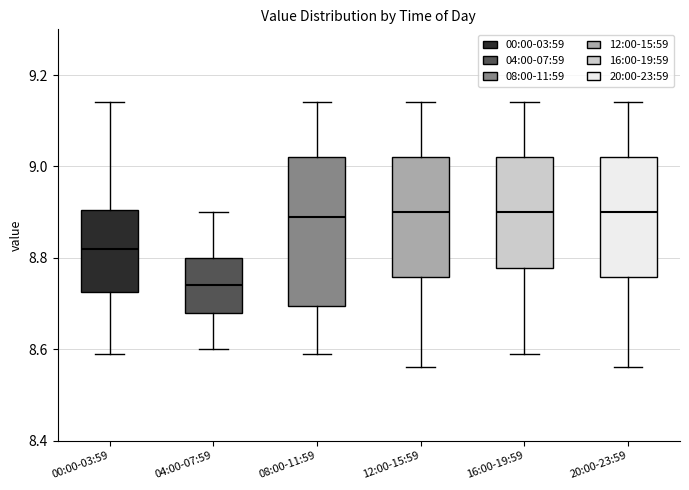

Reading left to right, transcribe this box plot: for each box, give where its median line is, the range the box spans, and where its two whiskers end, as read against the y-axis. The values are not printed on the chart, so give them approximately, as read against the axis.

00:00-03:59: median 8.82, box 8.72 to 8.90, whiskers 8.60 to 9.14
04:00-07:59: median 8.74, box 8.68 to 8.80, whiskers 8.60 to 8.90
08:00-11:59: median 8.90, box 8.70 to 9.02, whiskers 8.60 to 9.14
12:00-15:59: median 8.90, box 8.76 to 9.02, whiskers 8.56 to 9.14
16:00-19:59: median 8.90, box 8.78 to 9.02, whiskers 8.60 to 9.14
20:00-23:59: median 8.90, box 8.76 to 9.02, whiskers 8.56 to 9.14